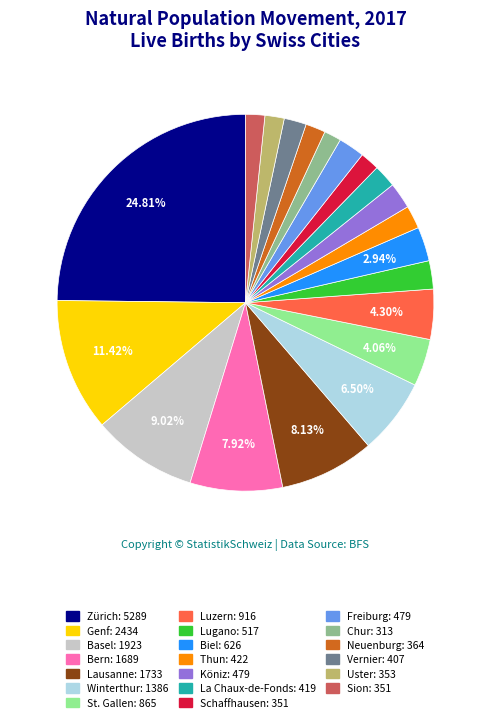

What percentage is the St. Gallen slice, to the nearest percent?

4%